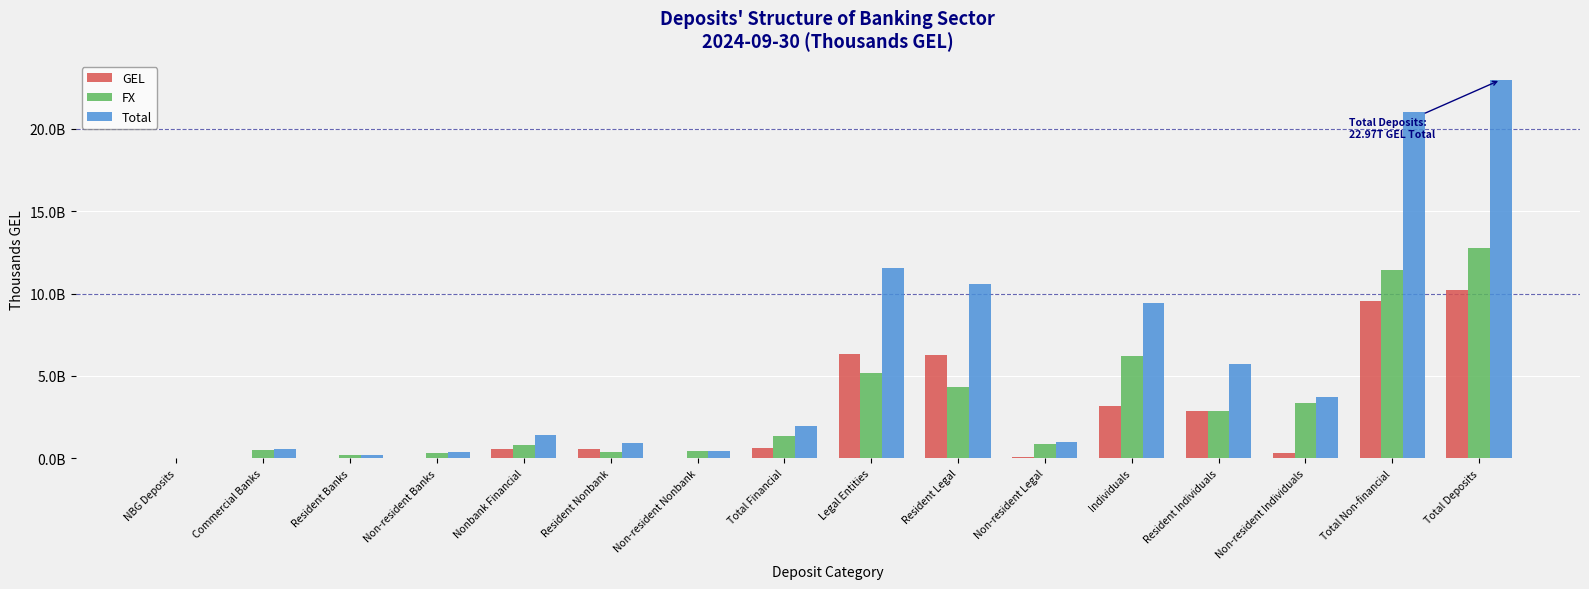

What is the sum of all GEL values?

40749649089.6